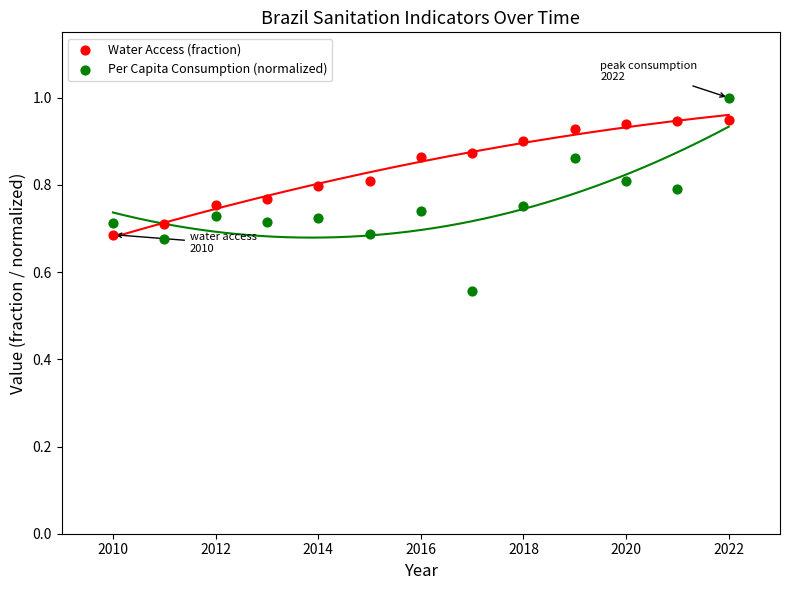

Across all data points, what is the range of Y values (max minus min)?

0.4